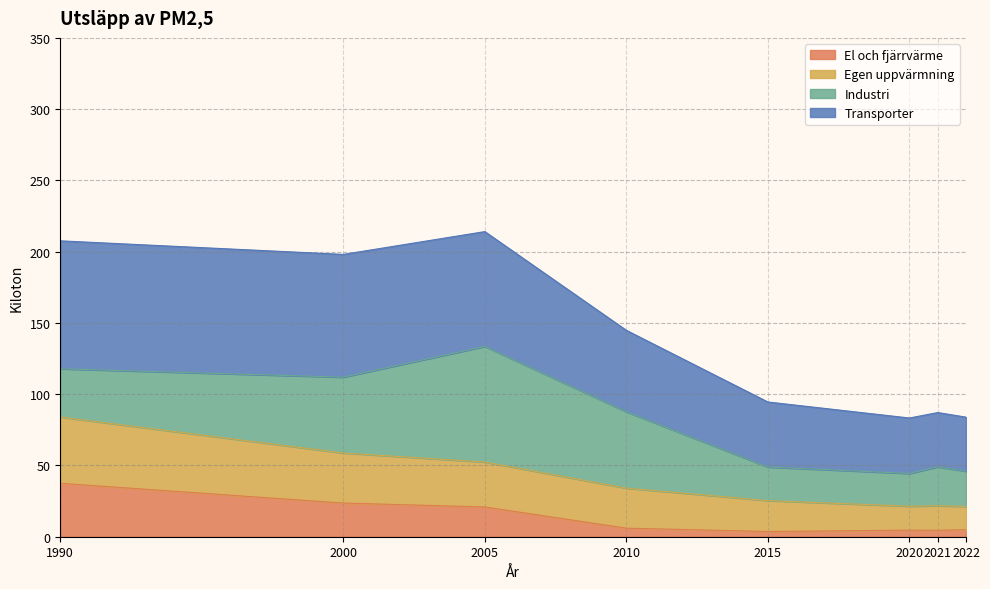

Is the value of El och fjärrvärme at 2015 greater than the value of Egen uppvärmning at 1990?

No